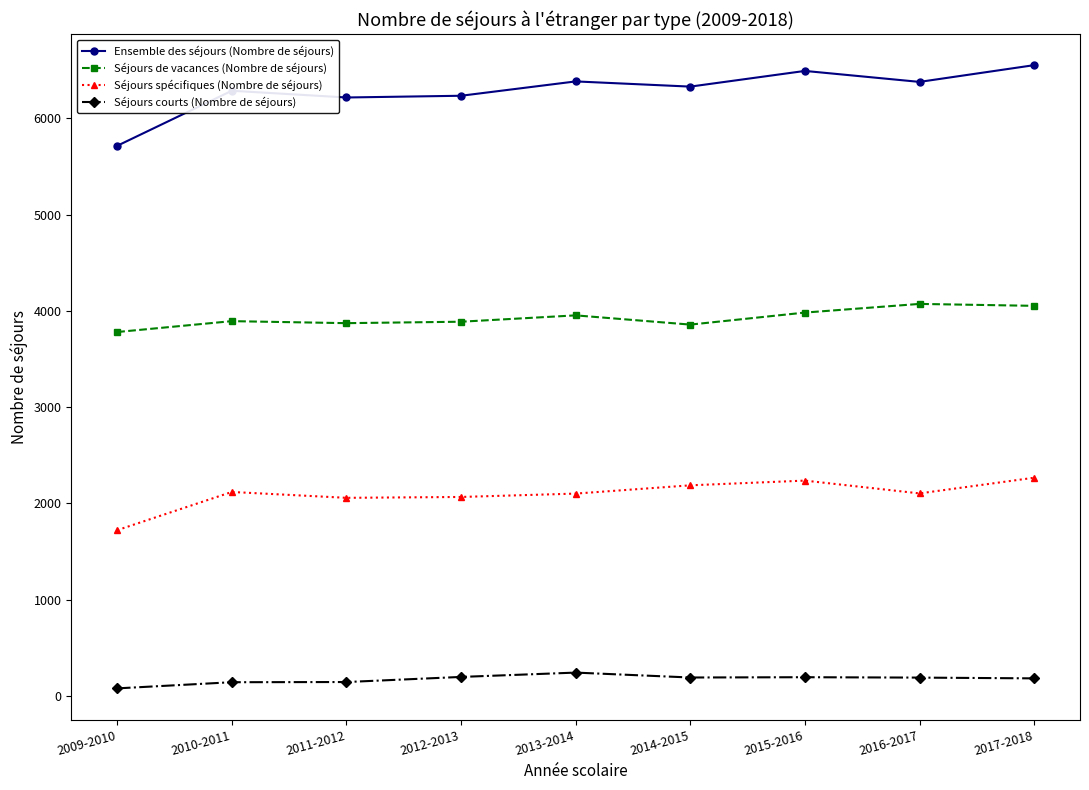

What are all the series names shown in the legend?

Ensemble des séjours (Nombre de séjours), Séjours de vacances (Nombre de séjours), Séjours spécifiques (Nombre de séjours), Séjours courts (Nombre de séjours)